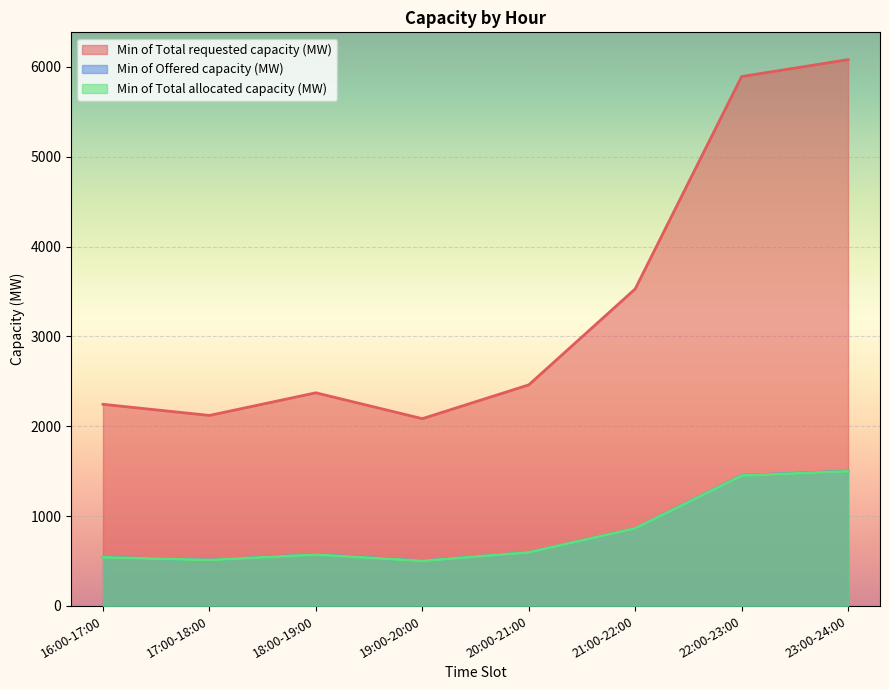

List the labels in order of Min of Offered capacity (MW) value, largest first.

23:00-24:00, 22:00-23:00, 21:00-22:00, 20:00-21:00, 18:00-19:00, 16:00-17:00, 17:00-18:00, 19:00-20:00